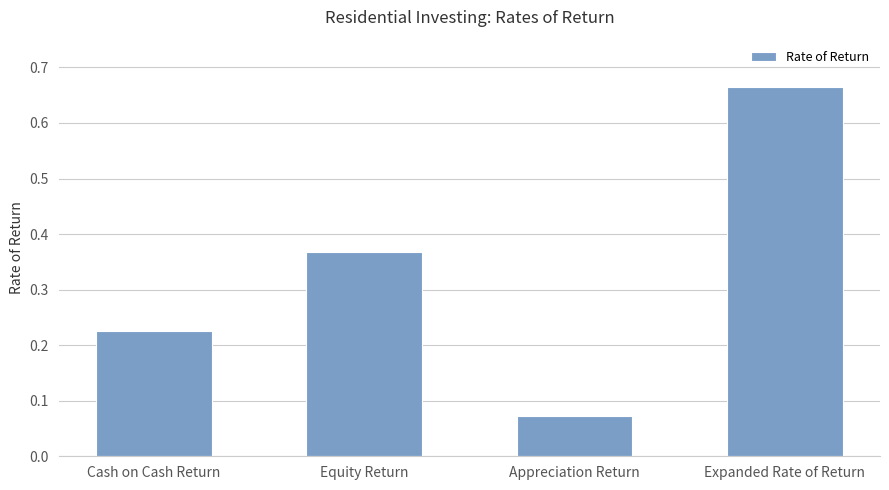

The value at Expanded Rate of Return is 1.1. True or false?

False